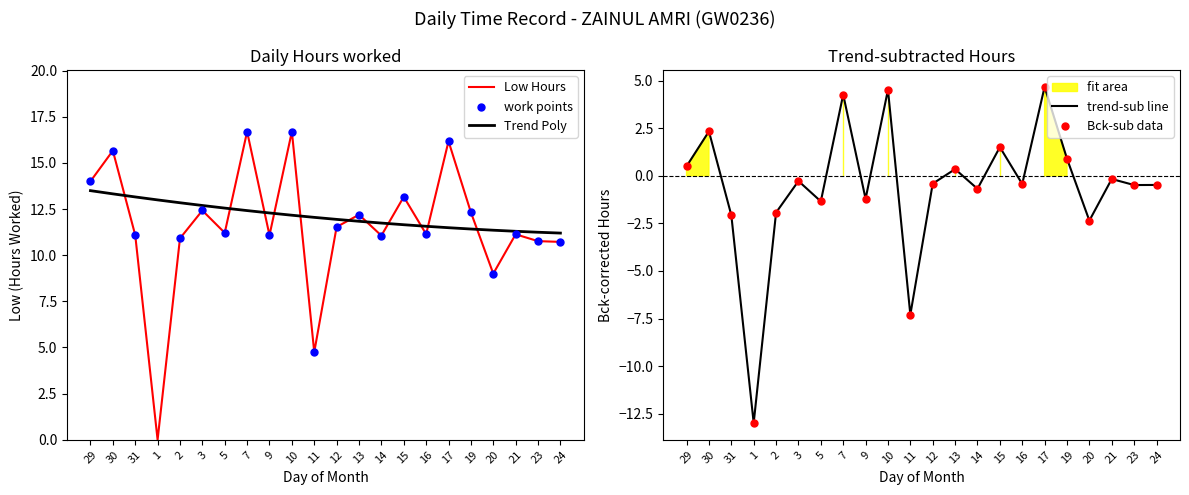

What is the ratio of the value at 14 to the value at 7?

0.7